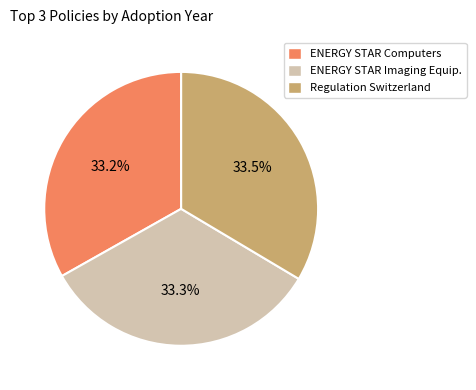

Combined, what portion of the pie is Regulation Switzerland and ENERGY STAR Computers?

66.7%